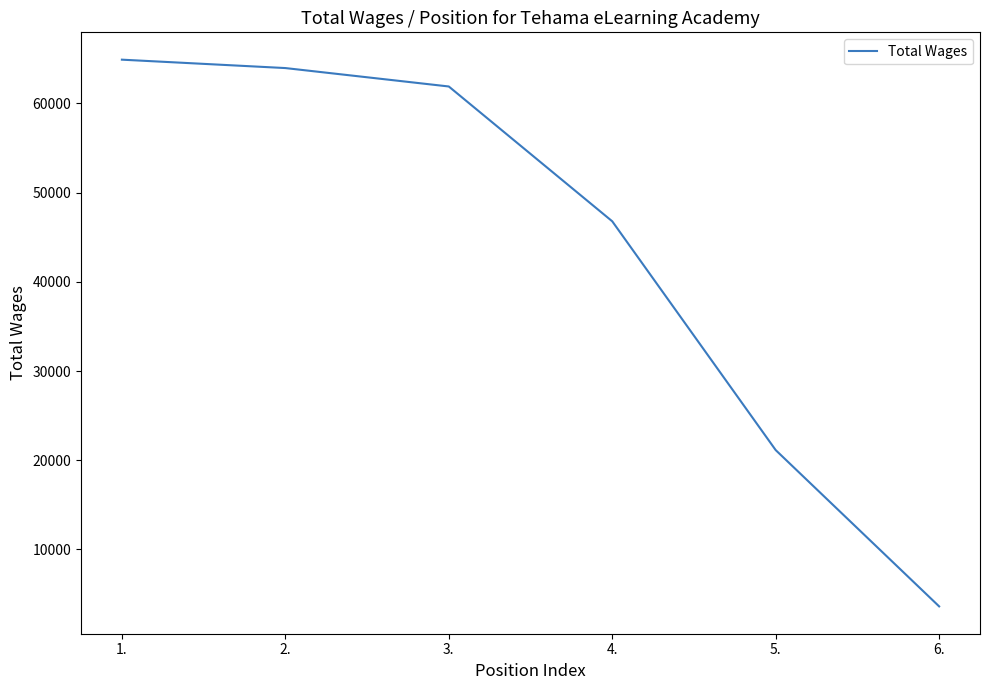

What is the difference between the maximum and minimum values?

61281